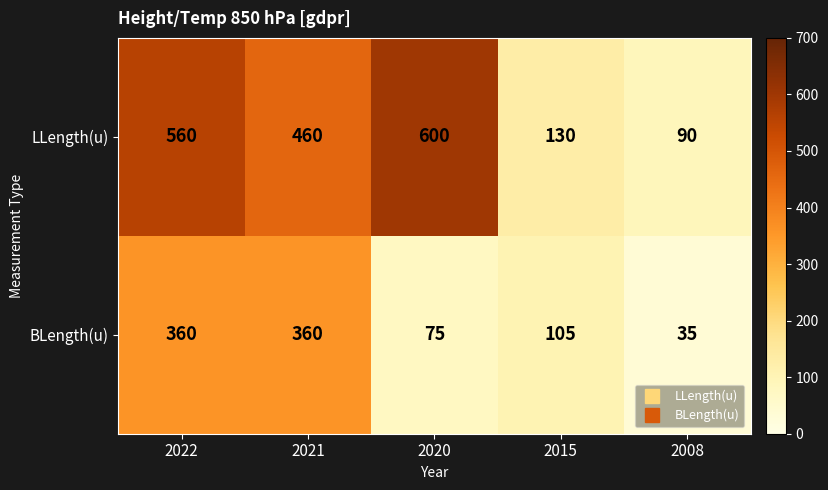

What is the difference between the LLength(u) values at 2021 and 2020?

140